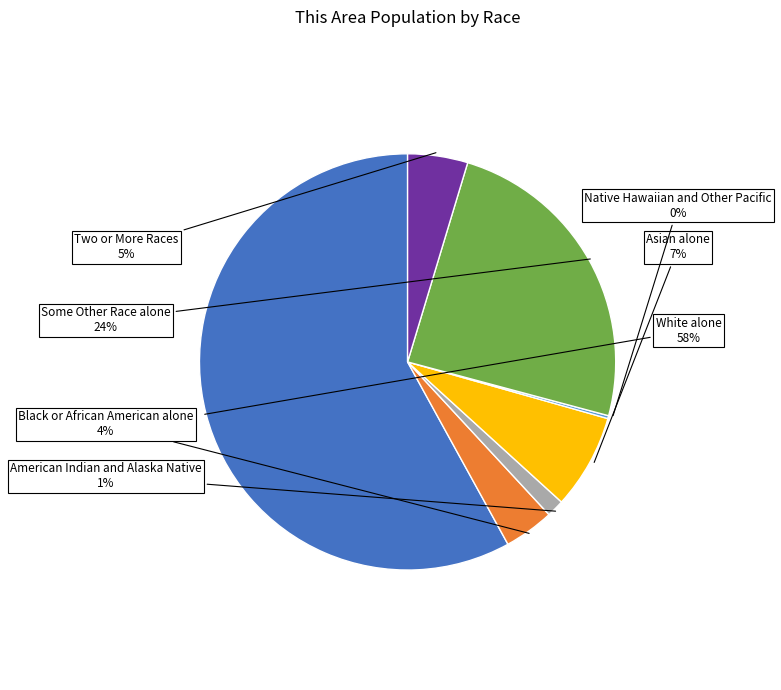

Does Black or African American alone represent more than half of the total?

No